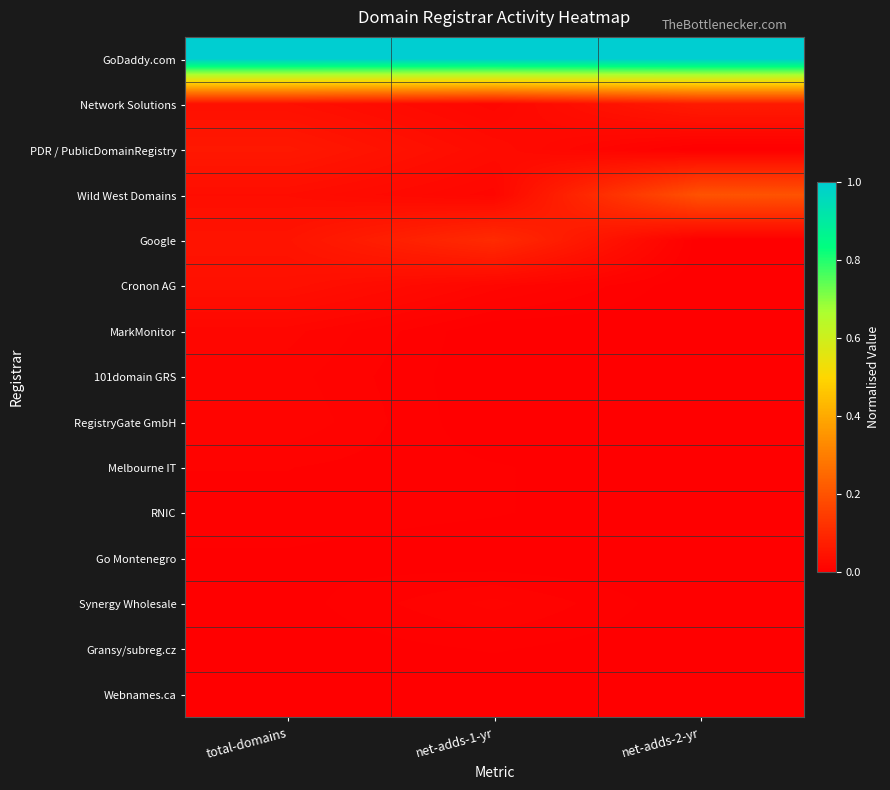

Reading right to left, extract all data points from this chart.

GoDaddy.com: net-adds-2-yr=1.0	net-adds-1-yr=1.0	total-domains=1.0
Network Solutions: net-adds-2-yr=0.1	net-adds-1-yr=0.0	total-domains=0.0
PDR / PublicDomainRegistry: net-adds-2-yr=0.0	net-adds-1-yr=0.0	total-domains=0.1
Wild West Domains: net-adds-2-yr=0.2	net-adds-1-yr=0.0	total-domains=0.0
Google: net-adds-2-yr=0.0	net-adds-1-yr=0.1	total-domains=0.0
Cronon AG: net-adds-2-yr=0.0	net-adds-1-yr=0.0	total-domains=0.0
MarkMonitor: net-adds-2-yr=0.0	net-adds-1-yr=0.0	total-domains=0.0
101domain GRS: net-adds-2-yr=0.0	net-adds-1-yr=0.0	total-domains=0.0
RegistryGate GmbH: net-adds-2-yr=0.0	net-adds-1-yr=0.0	total-domains=0.0
Melbourne IT: net-adds-2-yr=0.0	net-adds-1-yr=0.0	total-domains=0.0
RNIC: net-adds-2-yr=0.0	net-adds-1-yr=0.0	total-domains=0.0
Go Montenegro: net-adds-2-yr=0.0	net-adds-1-yr=0.0	total-domains=0.0
Synergy Wholesale: net-adds-2-yr=0.0	net-adds-1-yr=0.0	total-domains=0.0
Gransy/subreg.cz: net-adds-2-yr=0.0	net-adds-1-yr=0.0	total-domains=0.0
Webnames.ca: net-adds-2-yr=0.0	net-adds-1-yr=0.0	total-domains=0.0